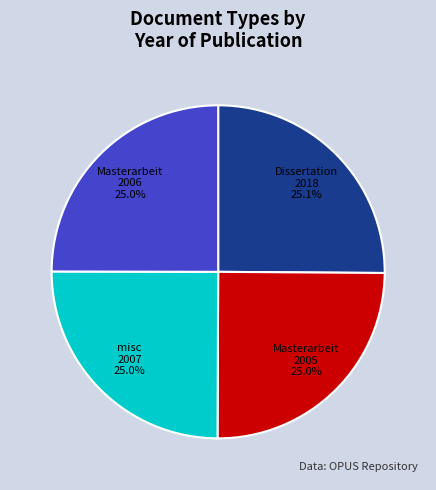

How much of the chart is everything except misc 2007 25.0%?

75.0%